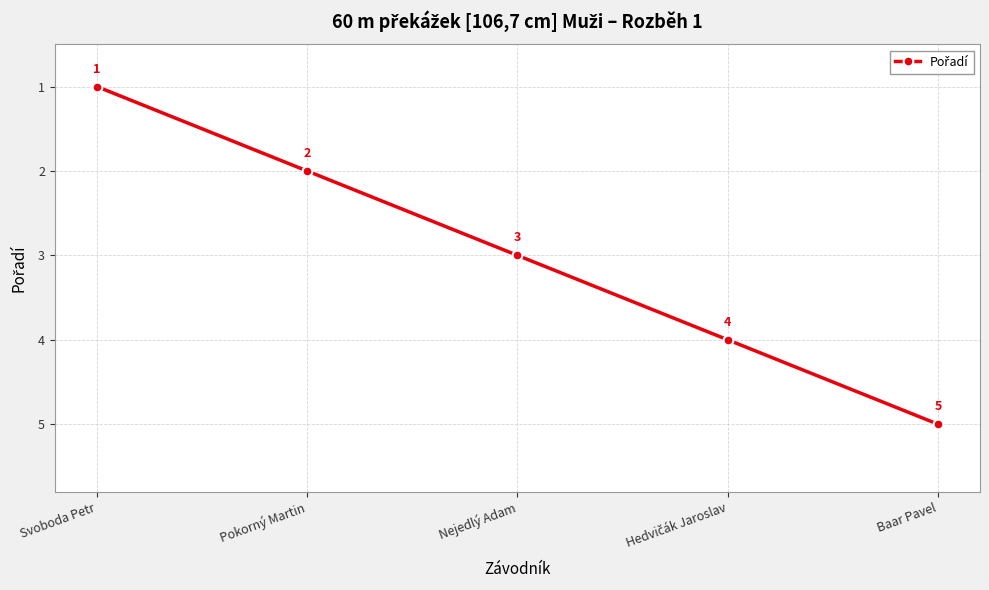

What is the approximate value at Svoboda Petr?

1